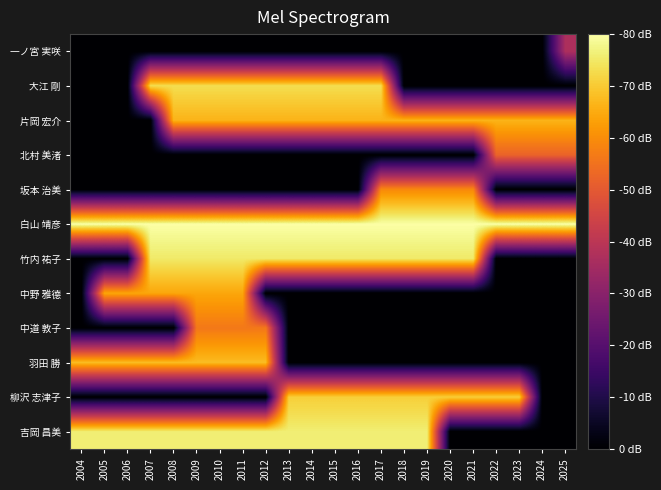

Rank the series at 2020 from highest to lowest value.

白山 靖彦, 竹内 祐子, 柳沢 志津子, 片岡 宏介, 坂本 治美, 一ノ宮 実咲, 大江 剛, 北村 美渚, 中野 雅德, 中道 敦子, 羽田 勝, 吉岡 昌美